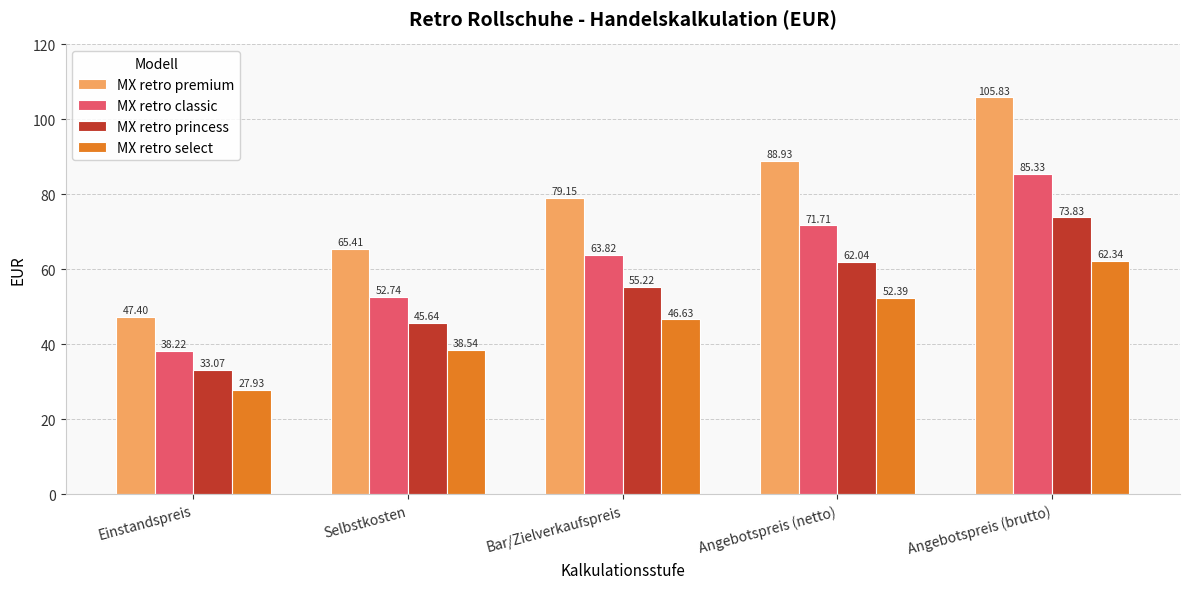

Is it true that MX retro premium equals 12.8 at Einstandspreis?

False